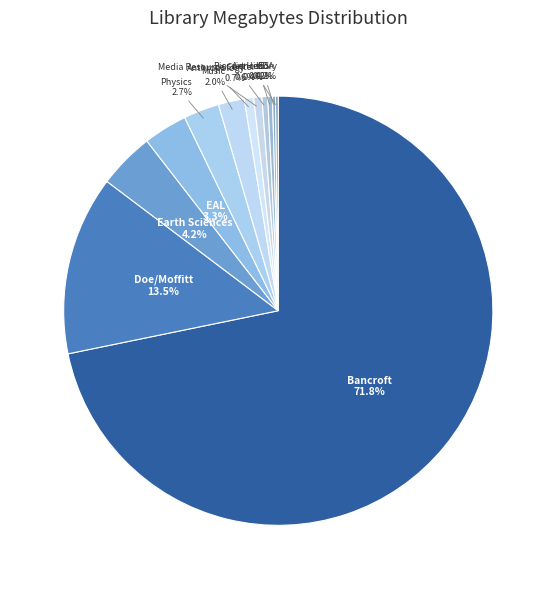

Combined, what portion of the pie is Physics and Biosciences?

3.1%